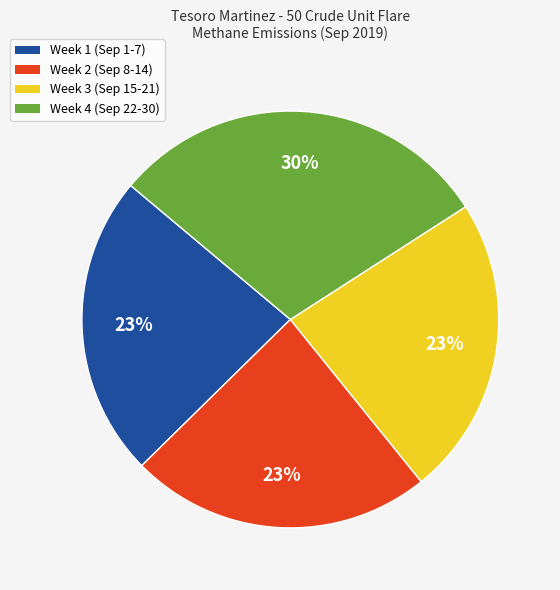

To the nearest percent, what is the average slice percentage?

25%